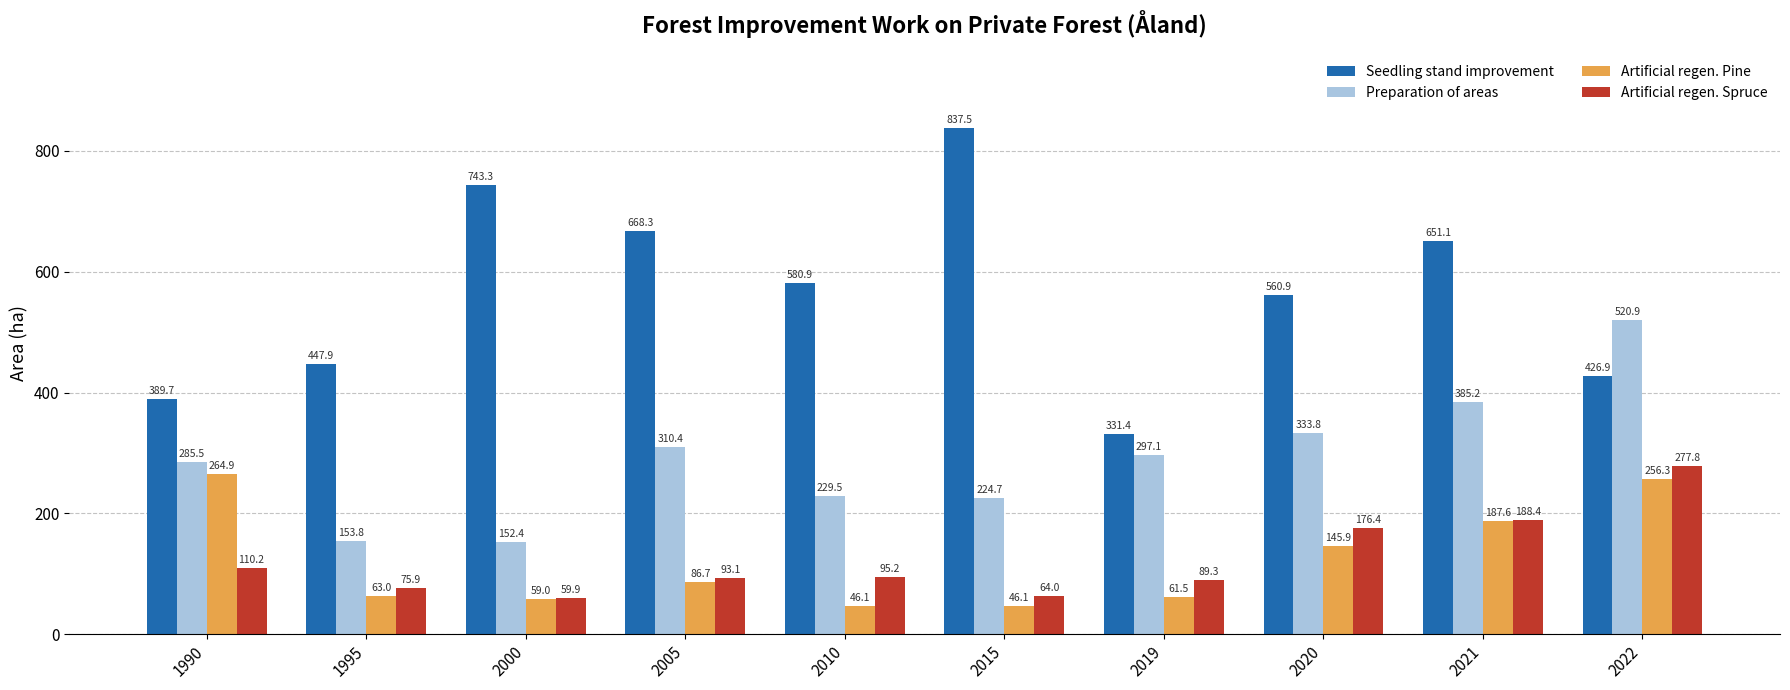

What is the value of the Artificial regen. Spruce bar at the 1st from the left?

110.2